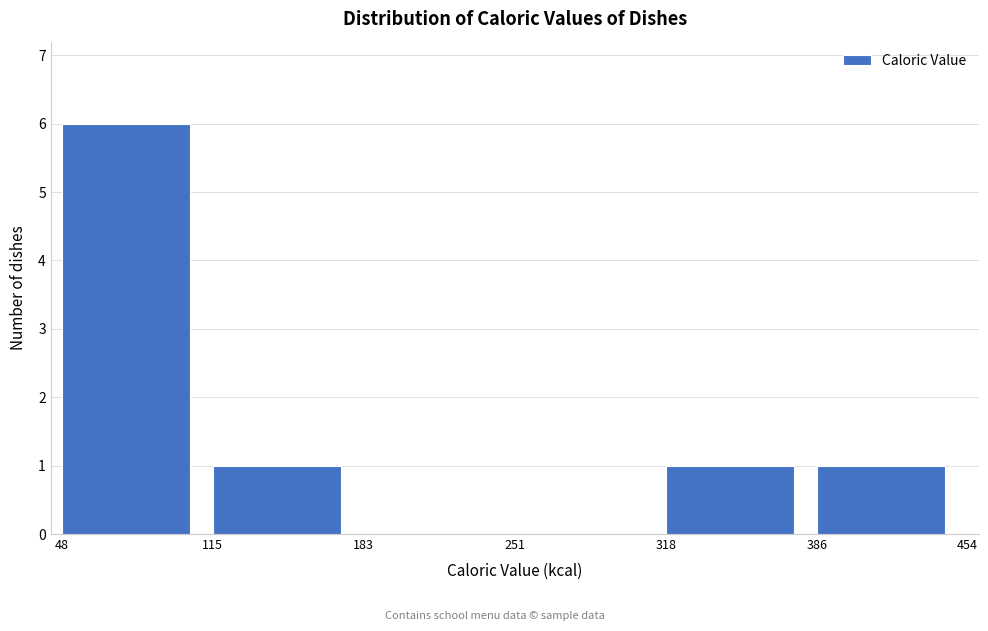

What is the height of the bar covering 48 to 115 on the x-axis? The values are not printed on the chart, so give them approximately, as read against the axis.

6